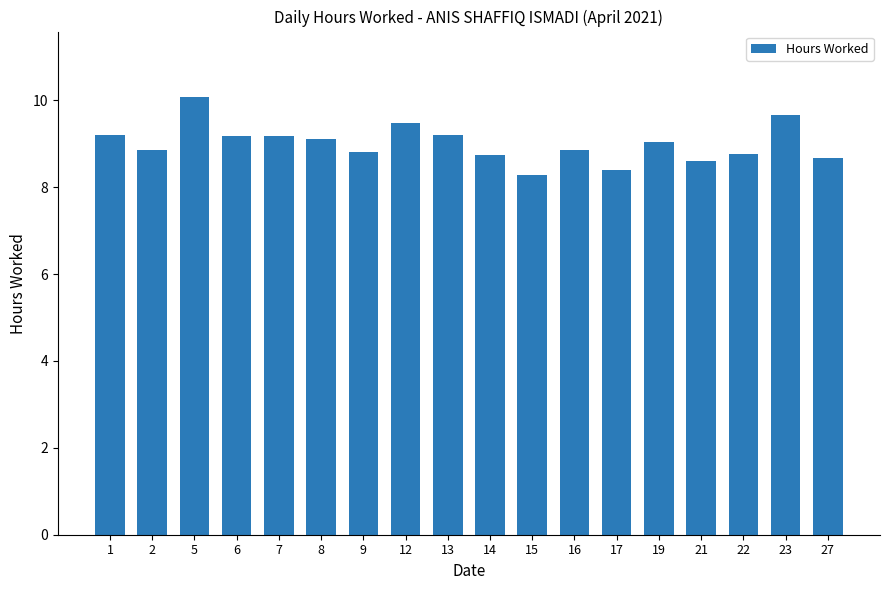

Are the bars grouped side by side (vs. stacked)?

No